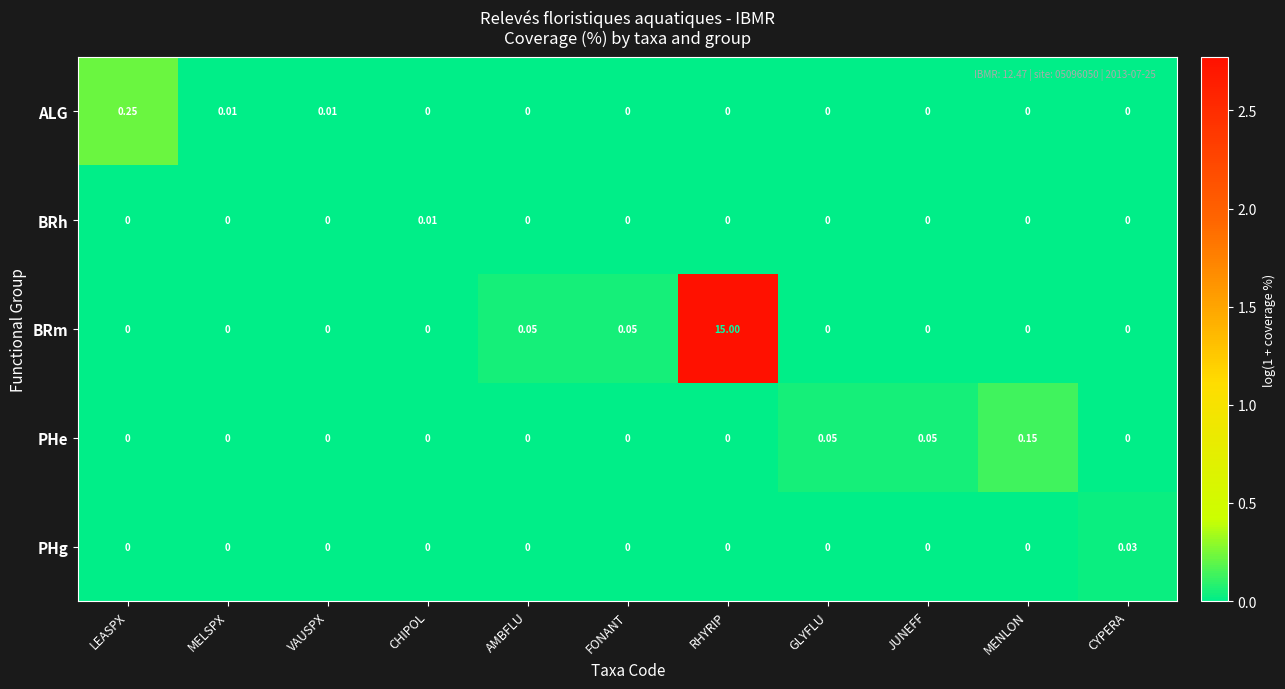

Which series changed the most between MELSPX and FONANT?

BRm